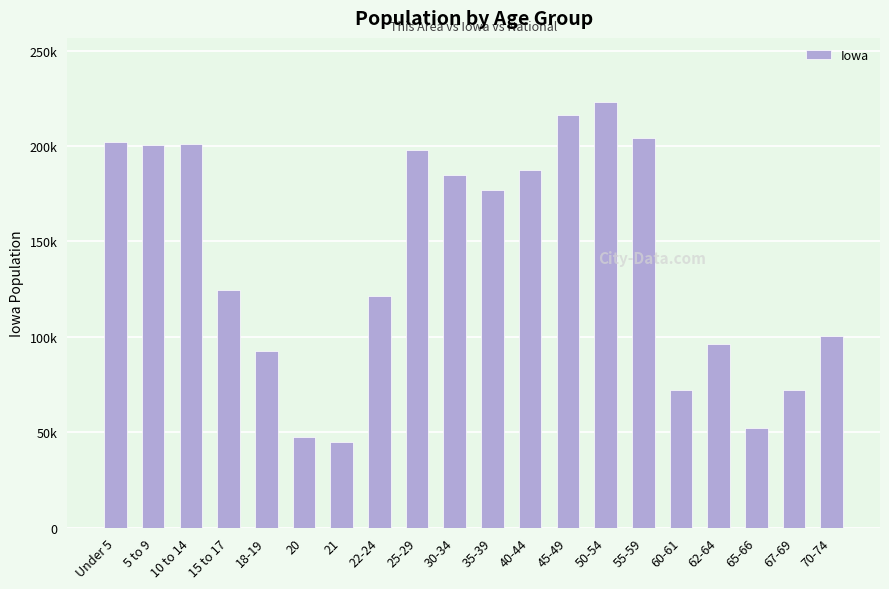

The value at 20 is 47227. True or false?

True